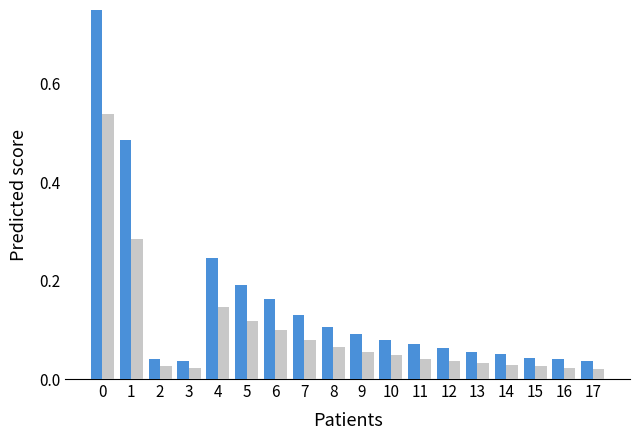

True or false: Утверждено (консол. бюджет) has a value of 0.0 at 16.

False